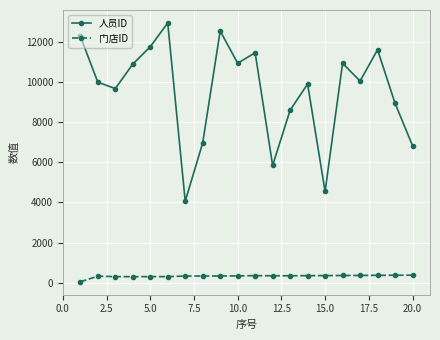

What is the smallest value displayed?

52